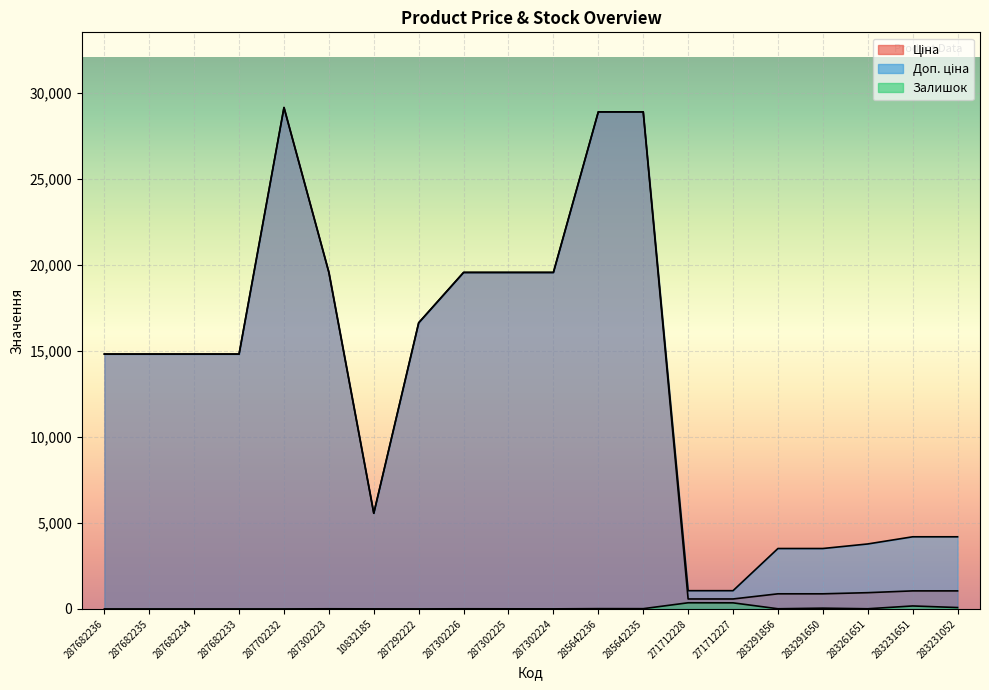

What position from the right is 287682233?

17